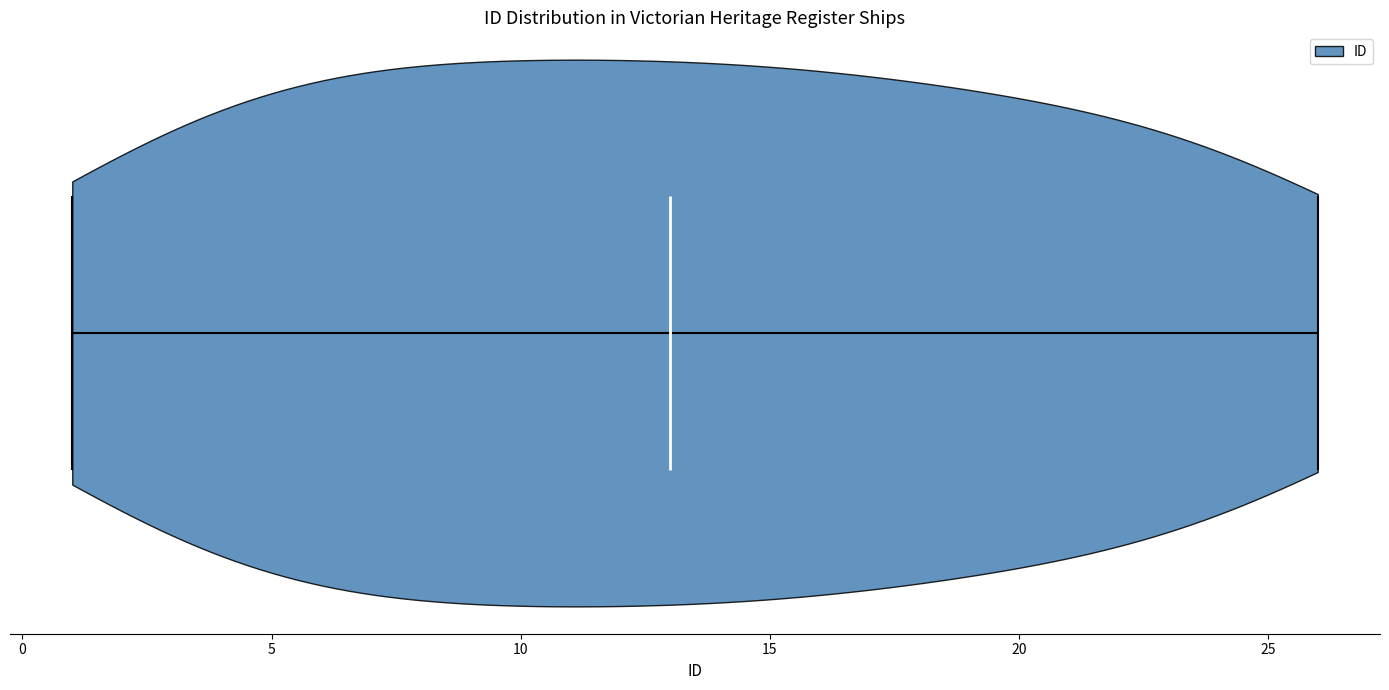

Read this violin plot against the x-axis: where its median line is, and the lowest and highest points the violin reaches. The values are not printed on the chart, so give them approximately, as read against the axis.

median line 13, lowest point 1, highest point 26